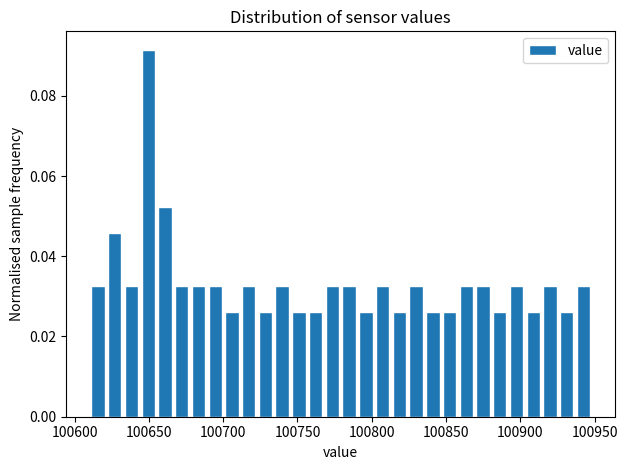

Read against the x-axis, roughly where is the centre of the tallest bar?

100650